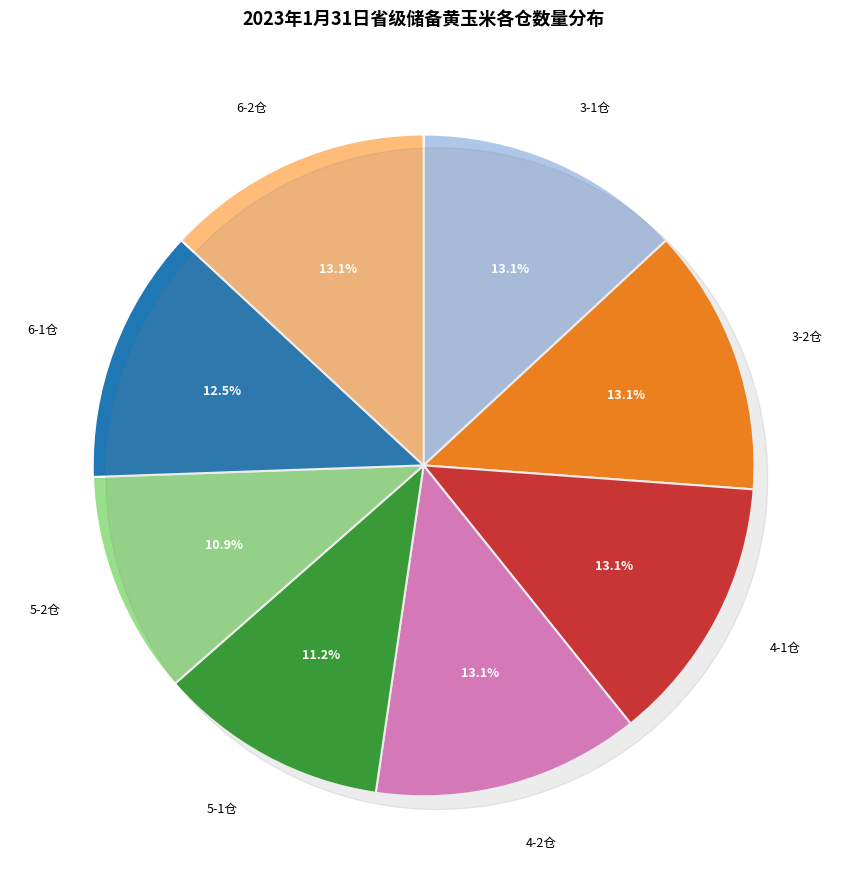

Is it true that 6-1仓 is 12% of the pie?

True